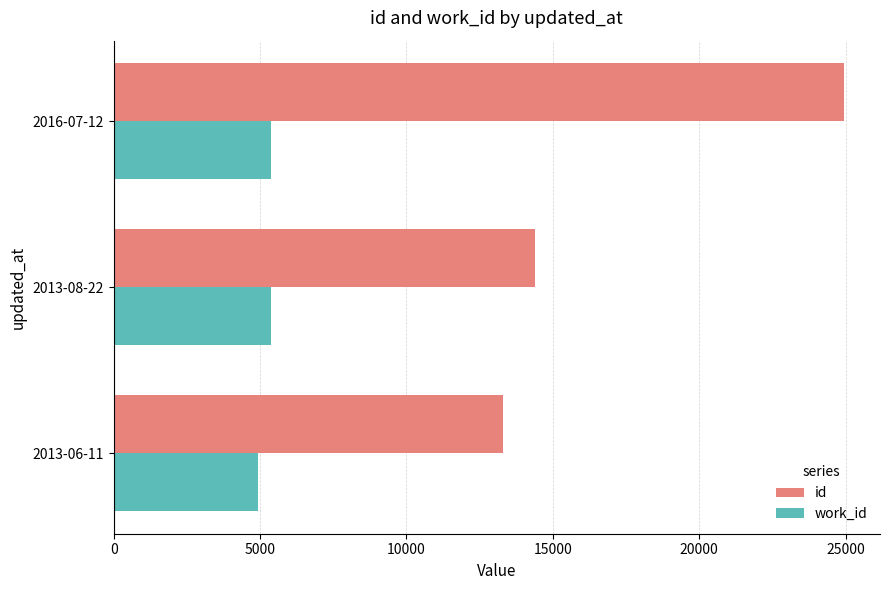

Which series has the widest spread of values?

id